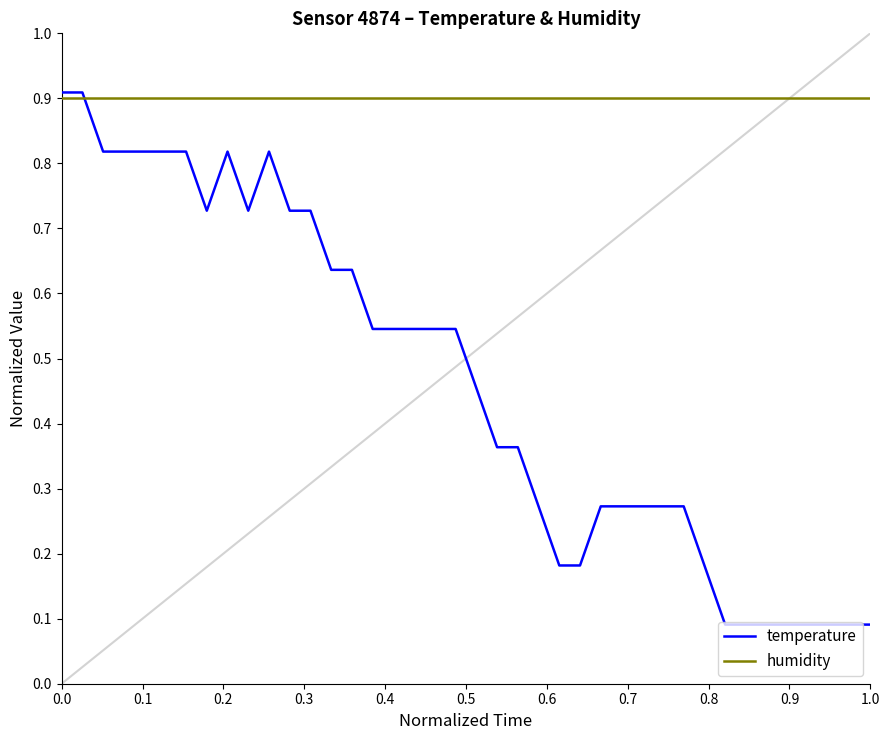

Which series has the widest spread of values?

temperature